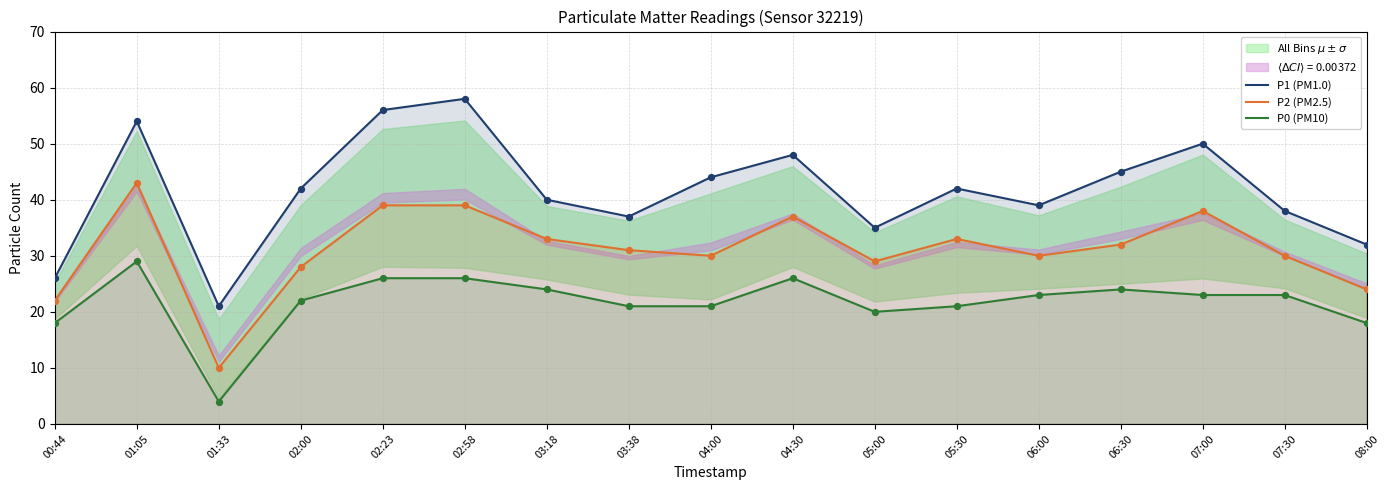

At how many categories does at least one series exceed 22?

16